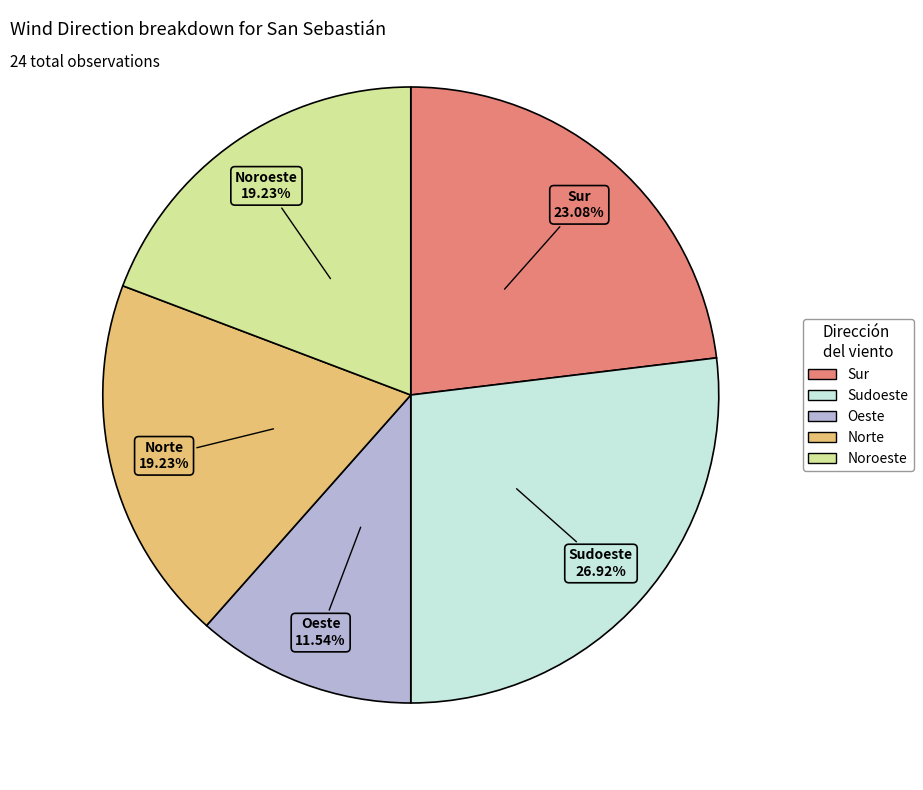

Count the number of slices in the pie.

5